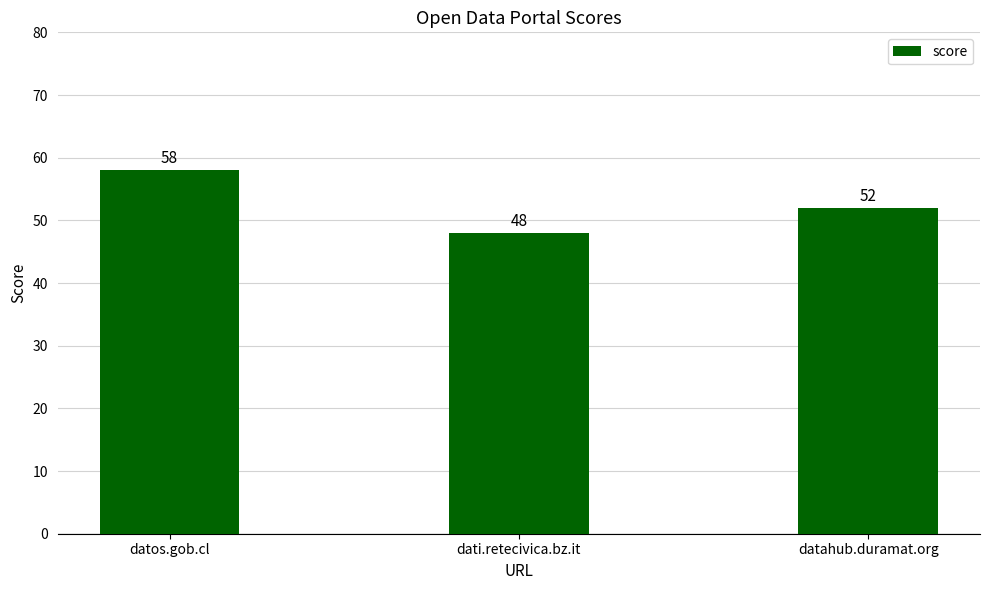

Where is the data nearest to the value 53?

datahub.duramat.org